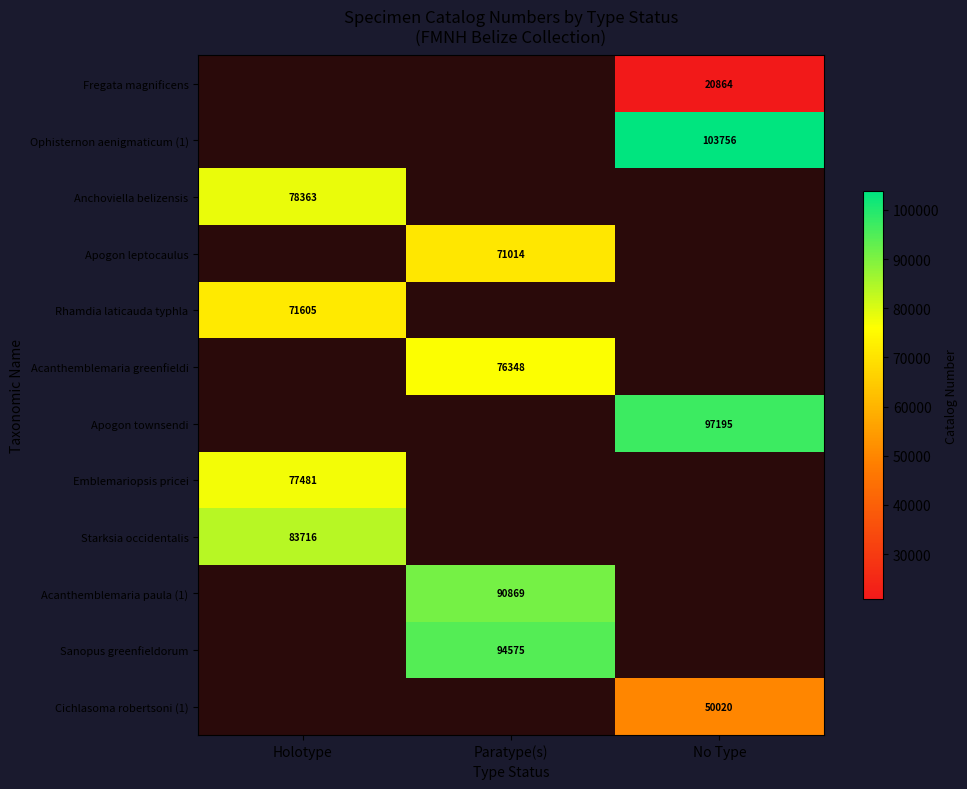

Is it true that Acanthemblemaria greenfieldi equals 76348 at Paratype(s)?

True